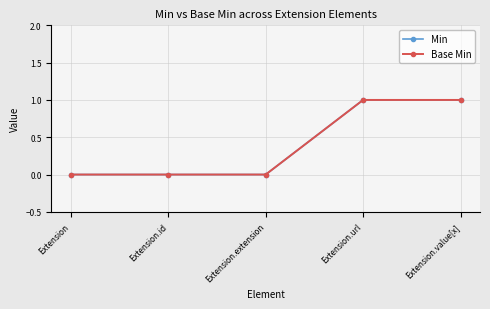

At which category is the sum across all series the highest?

Extension.url